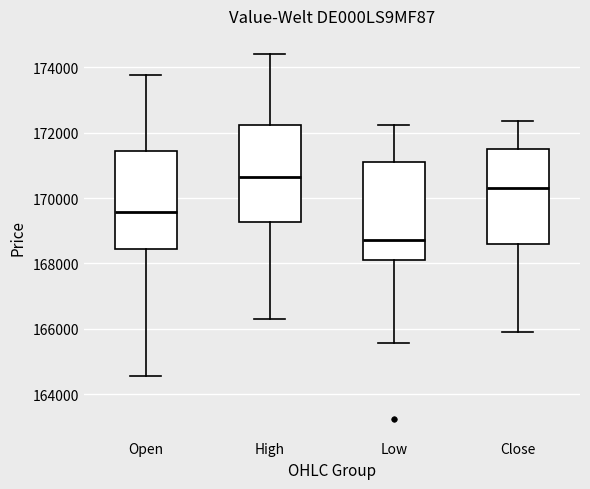

Where does the upper whisker of the box for Open end on the y-axis? The values are not printed on the chart, so give them approximately, as read against the axis.

173800